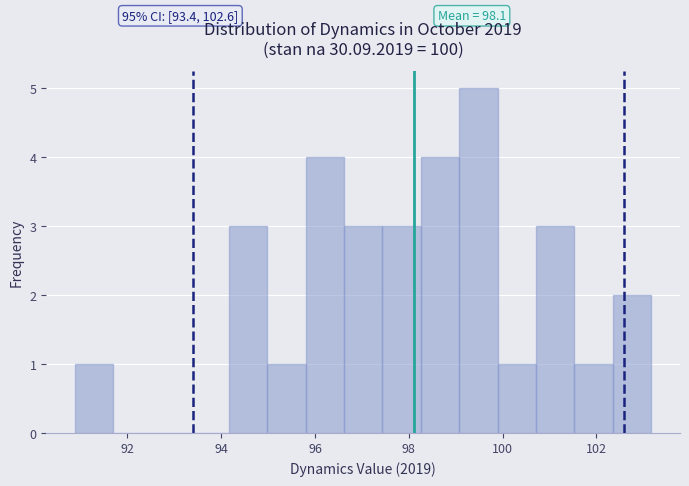

Over which range of the x-axis is the bar tallest?

99.0 to 99.8